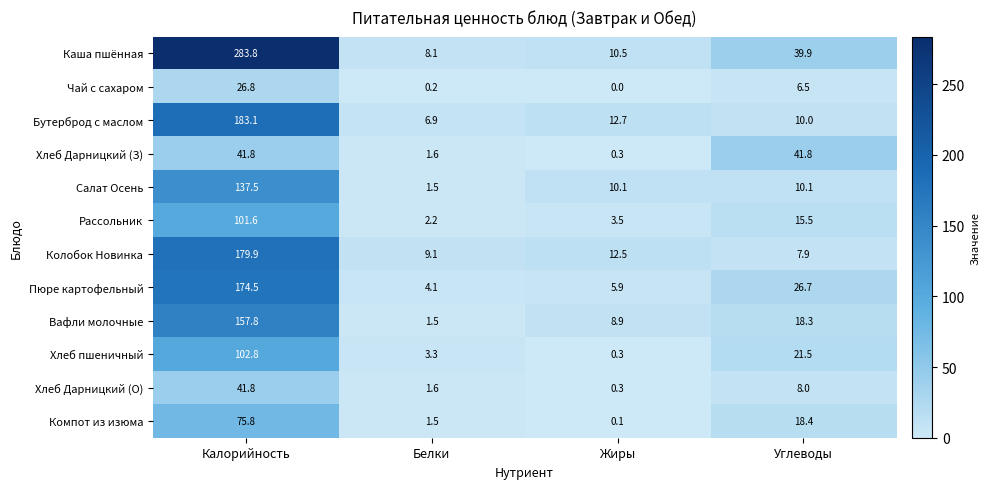

What is the sum of all Каша пшённая values?

342.3